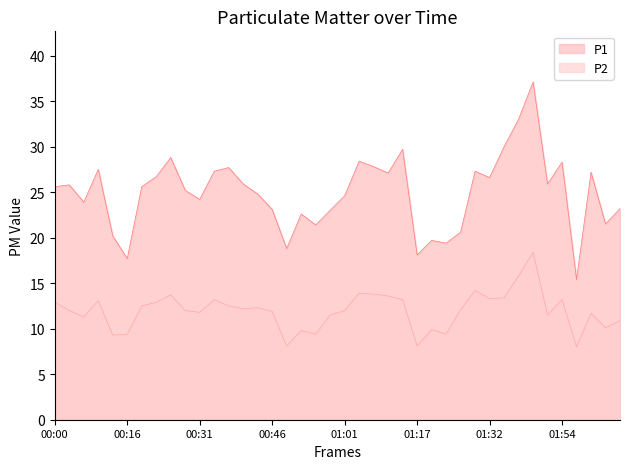

Which series changed the most between 00:03 and 00:16?

P1